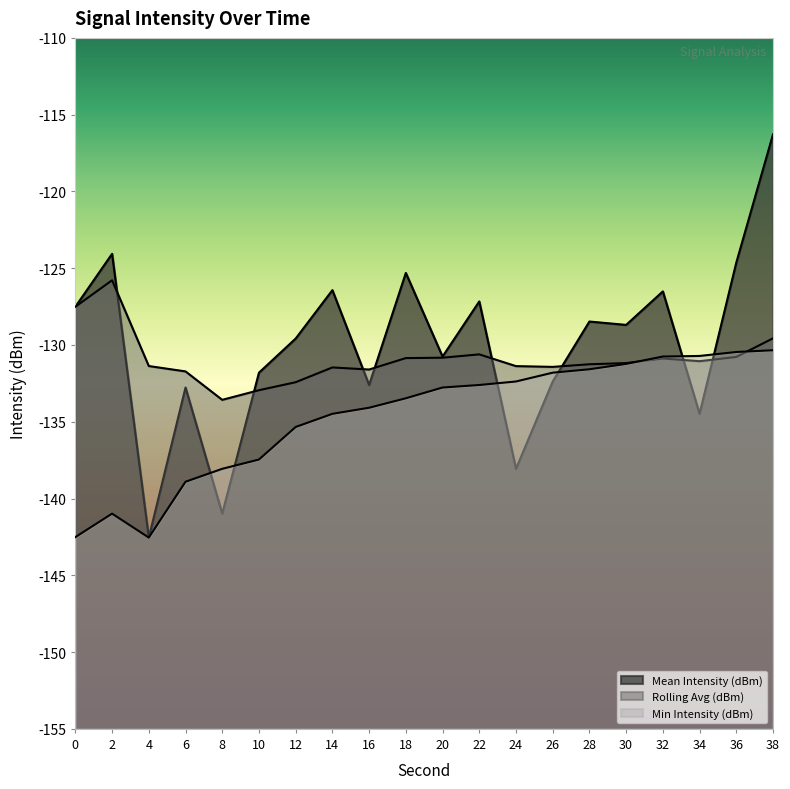

Which series ends up on top after the final intersection of Rolling Avg (dBm) and Mean Intensity (dBm)?

Mean Intensity (dBm)